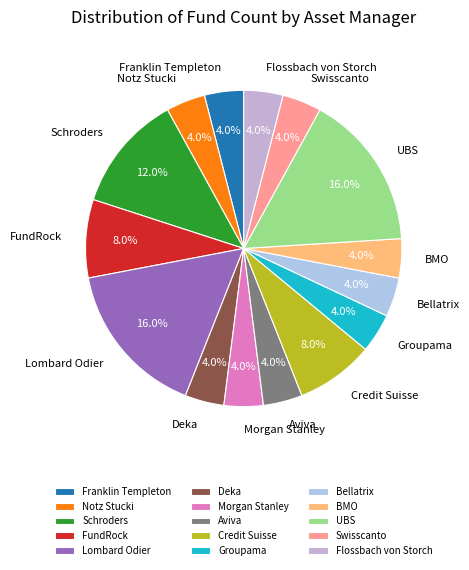

The Credit Suisse slice represents 21% of the pie. True or false?

False